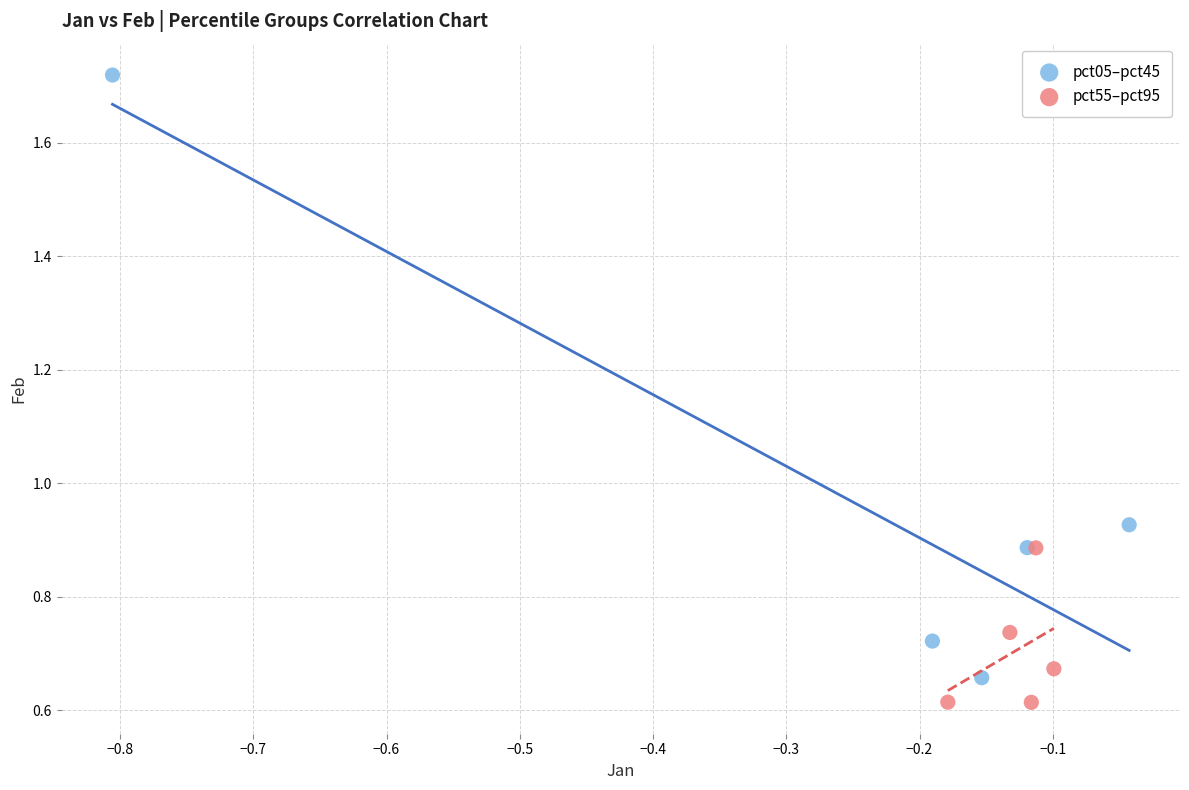

Which series reaches the maximum Y coordinate?

pct05–pct45